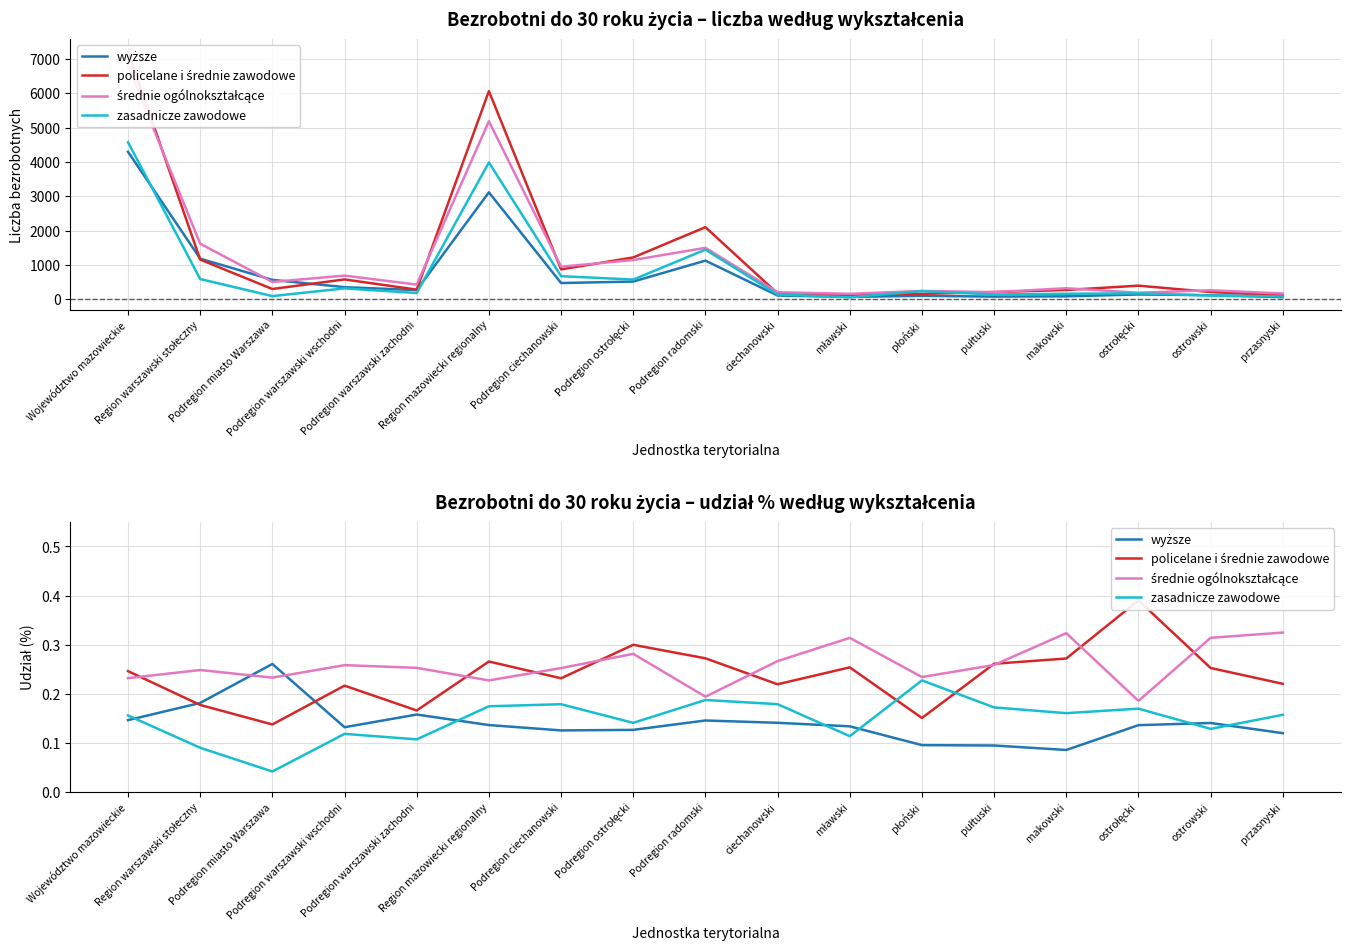

How many categories are shown in the chart?

17